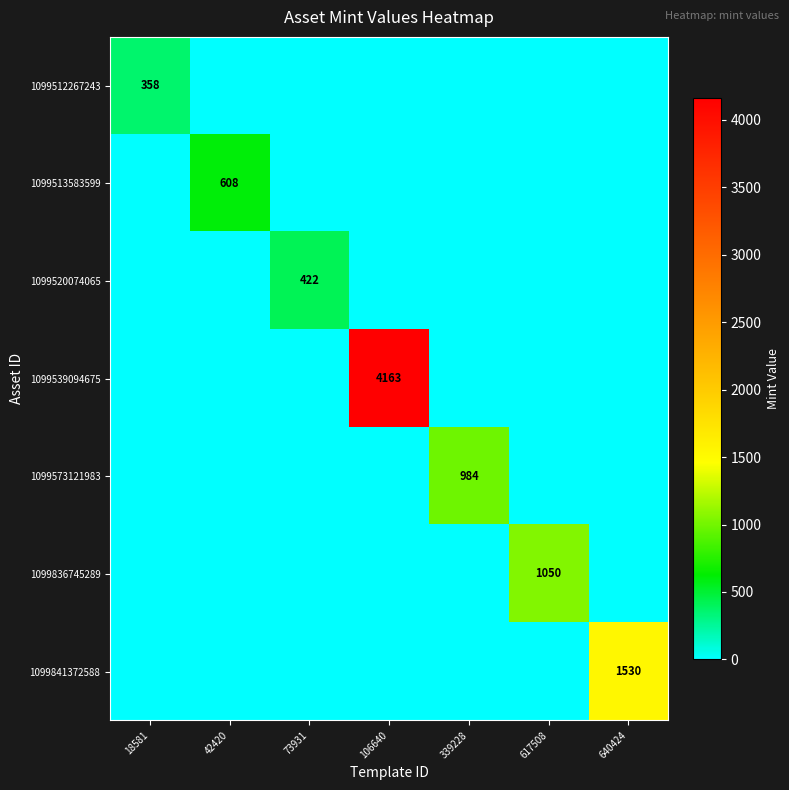

At which label does 1099520074065 reach its minimum?

18581